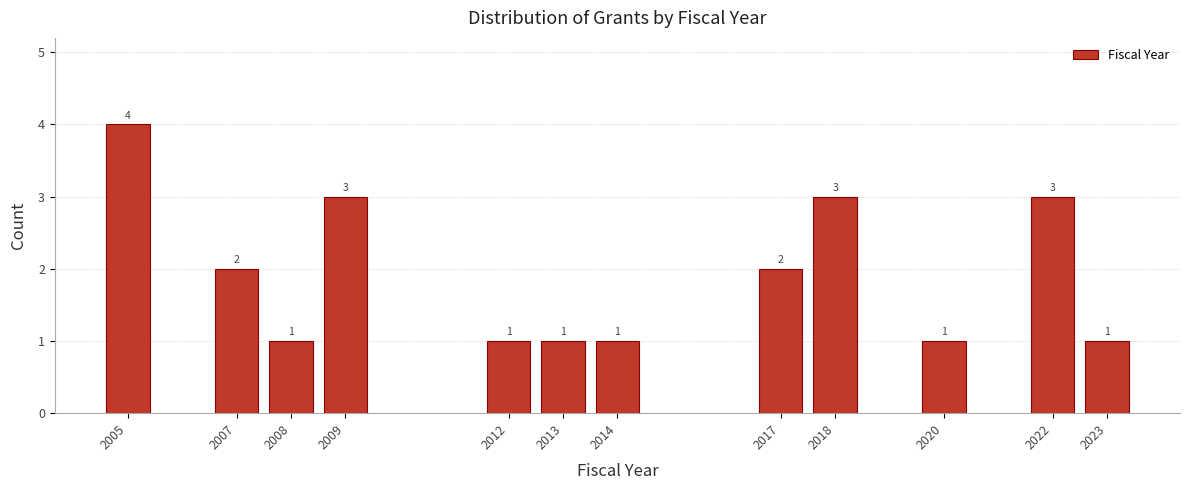

Reading left to right, what are all the values shown in this chart?

4	2	1	3	1	1	1	2	3	1	3	1